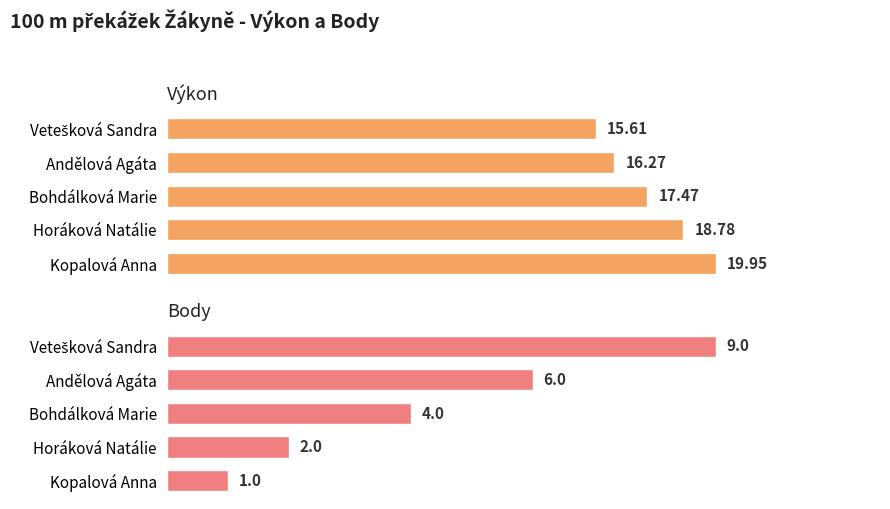

List the labels in order of Výkon value, smallest first.

Vetešková Sandra, Andělová Agáta, Bohdálková Marie, Horáková Natálie, Kopalová Anna